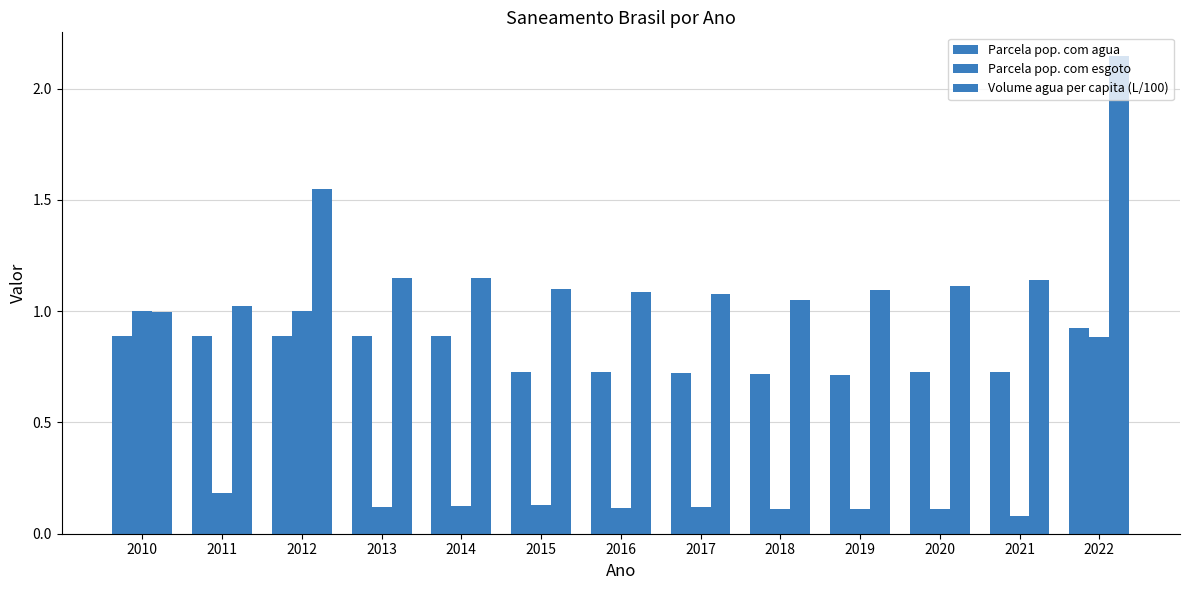

What is the difference between the highest and lowest values at 2022?

1.3